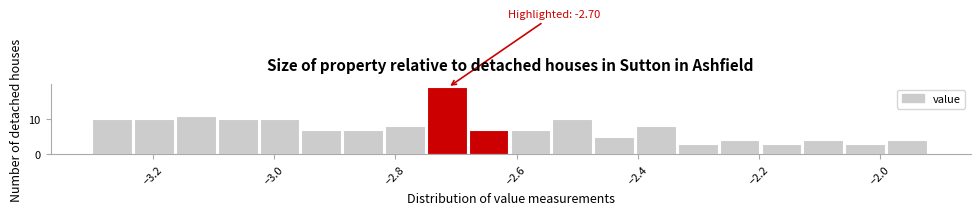

Read against the x-axis, roughly where is the centre of the tallest bar?

-2.72